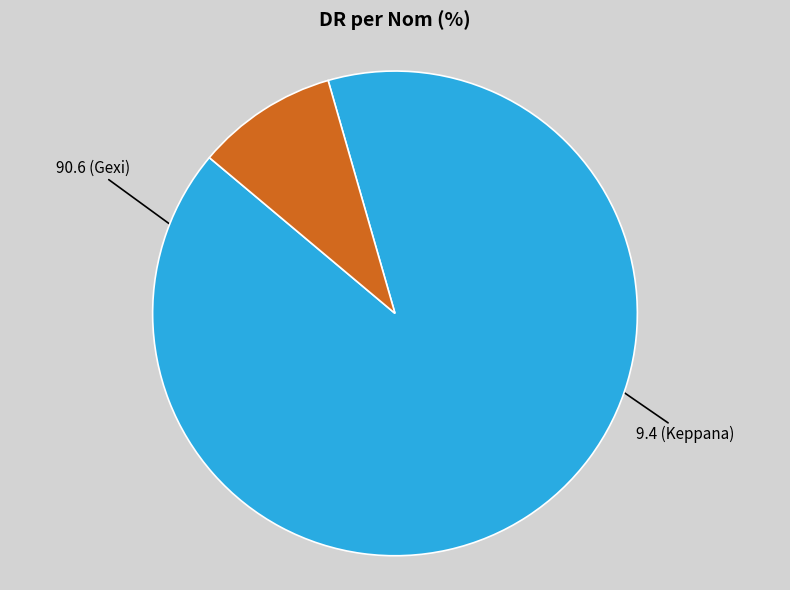

Is there a majority slice in this chart?

Yes